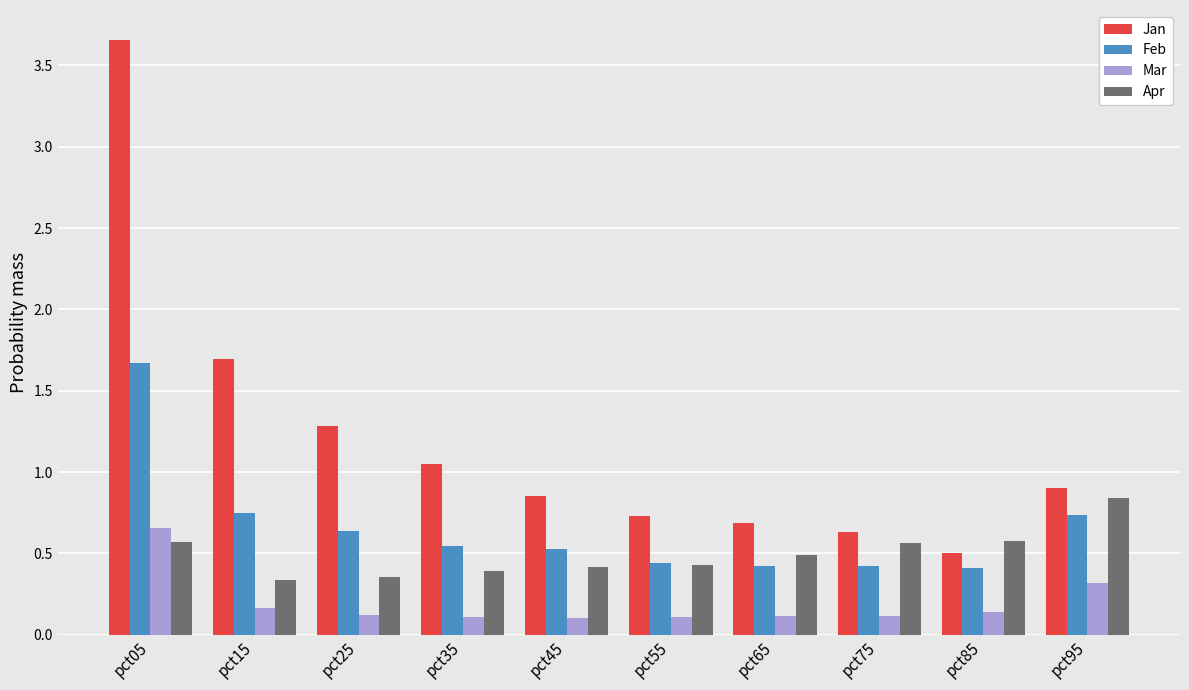

At which category is the sum across all series the highest?

pct05